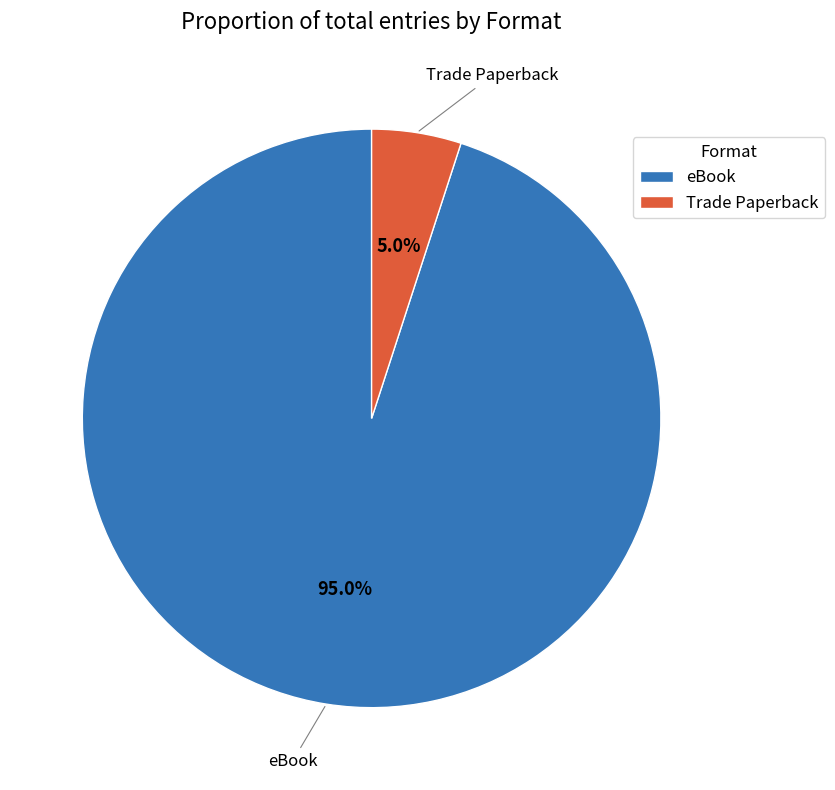

How many segments does this pie chart have?

2